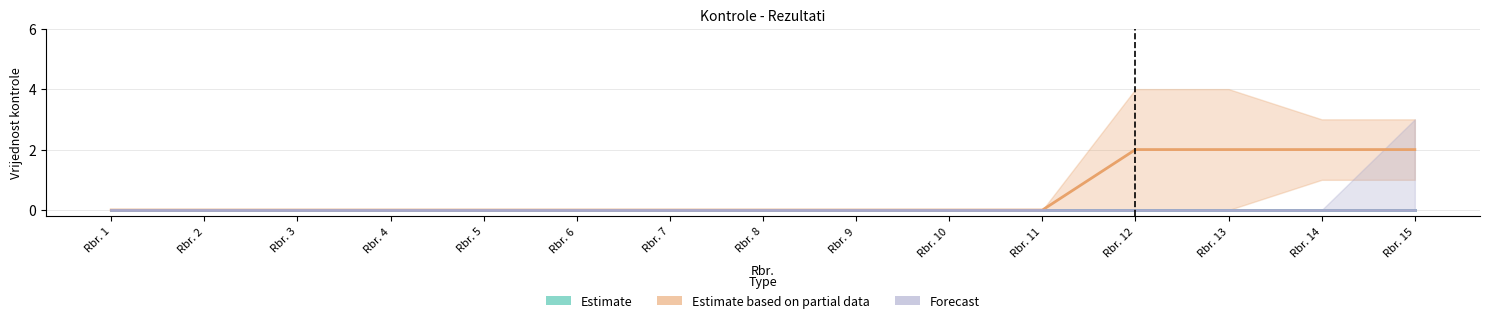

True or false: Forecast has more than 1 points higher than both neighbors.

False